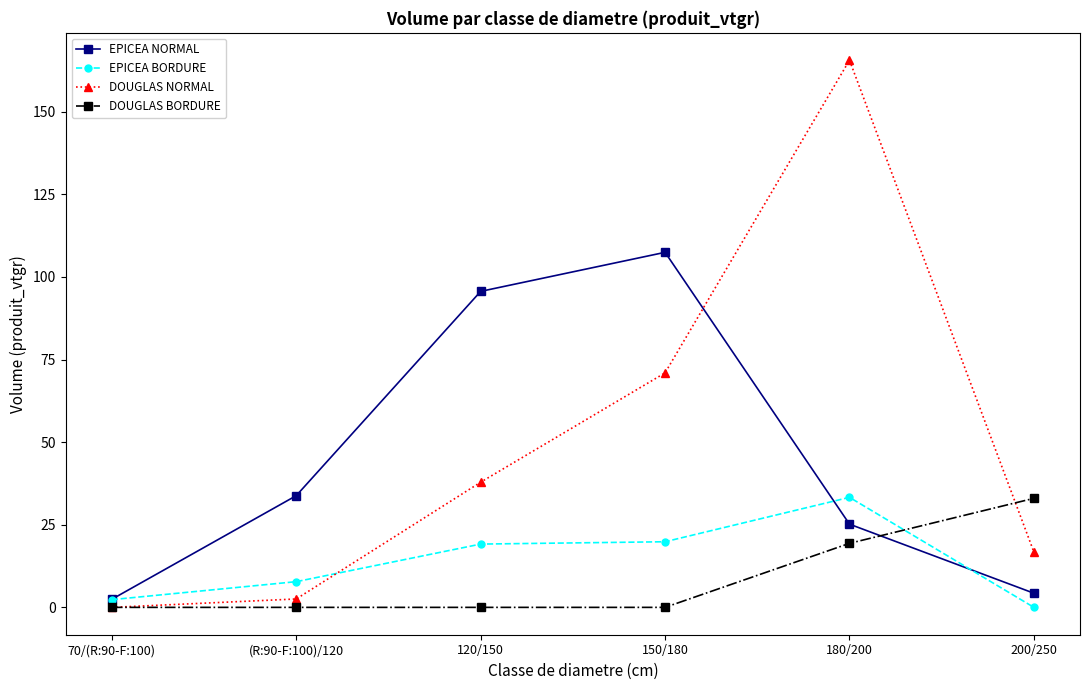

True or false: EPICEA BORDURE has a value of 5.8 at 150/180.

False